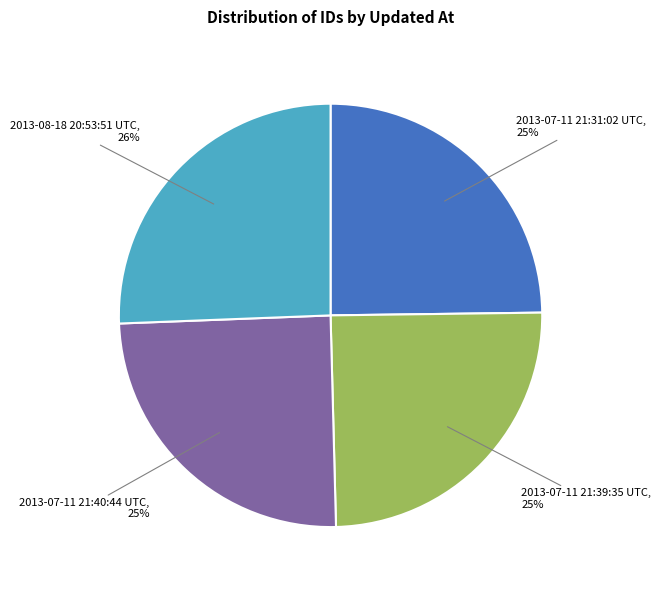

What percentage is the 2013-07-11 21:31:02 UTC slice, to the nearest percent?

25%